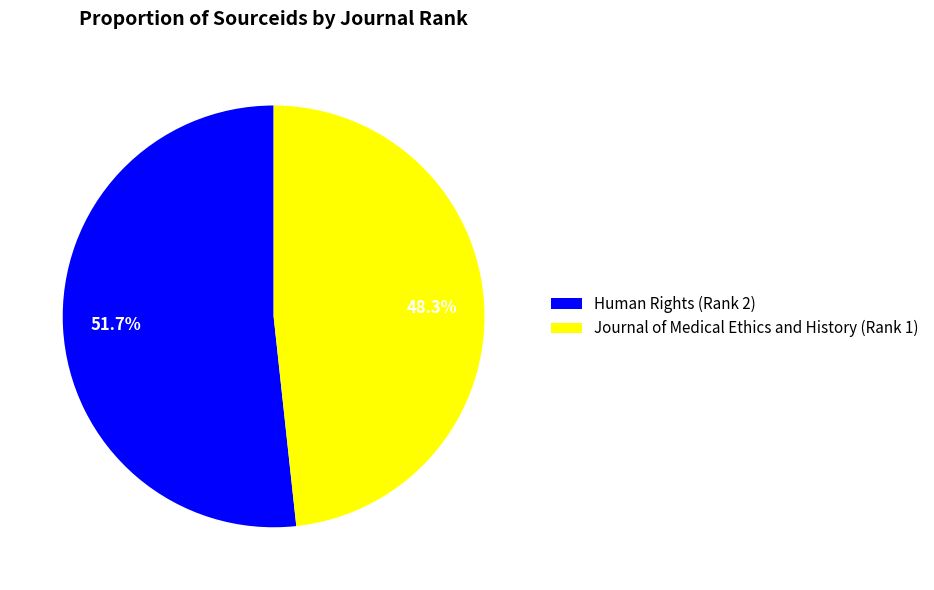

To the nearest percent, what is the difference between the largest and smallest slice percentages?

3%